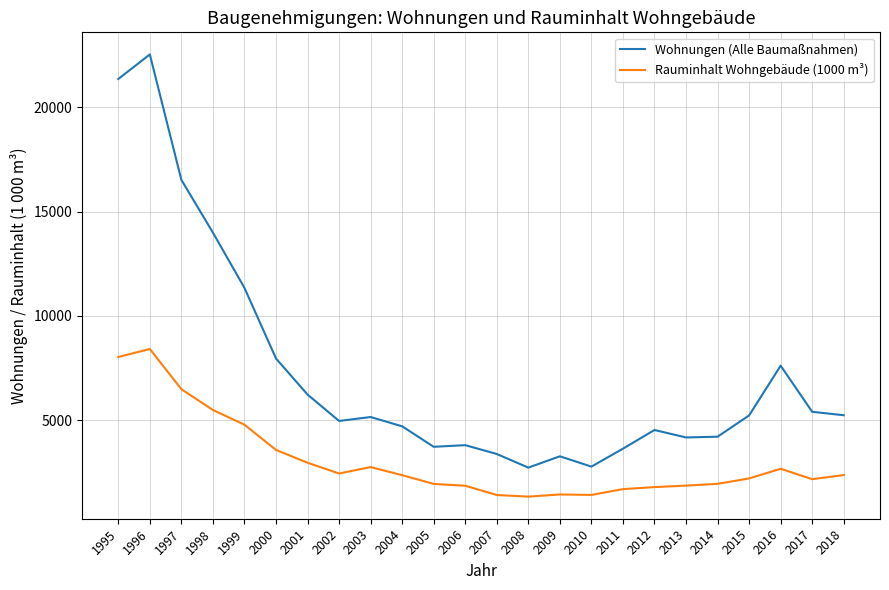

Rank the series at 2011 from lowest to highest value.

Rauminhalt Wohngebäude (1000 m³), Wohnungen (Alle Baumaßnahmen)